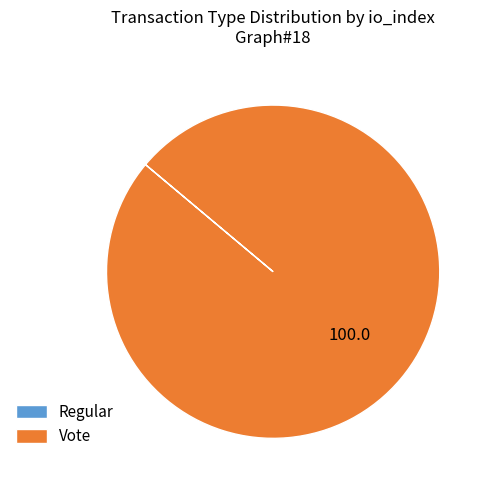

Which slice is the largest?

Vote